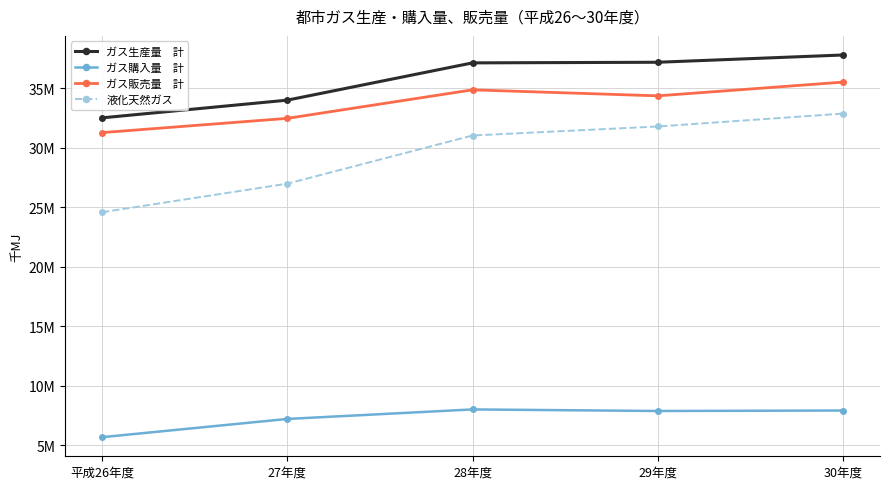

Is this an area chart (filled region under the line)?

No